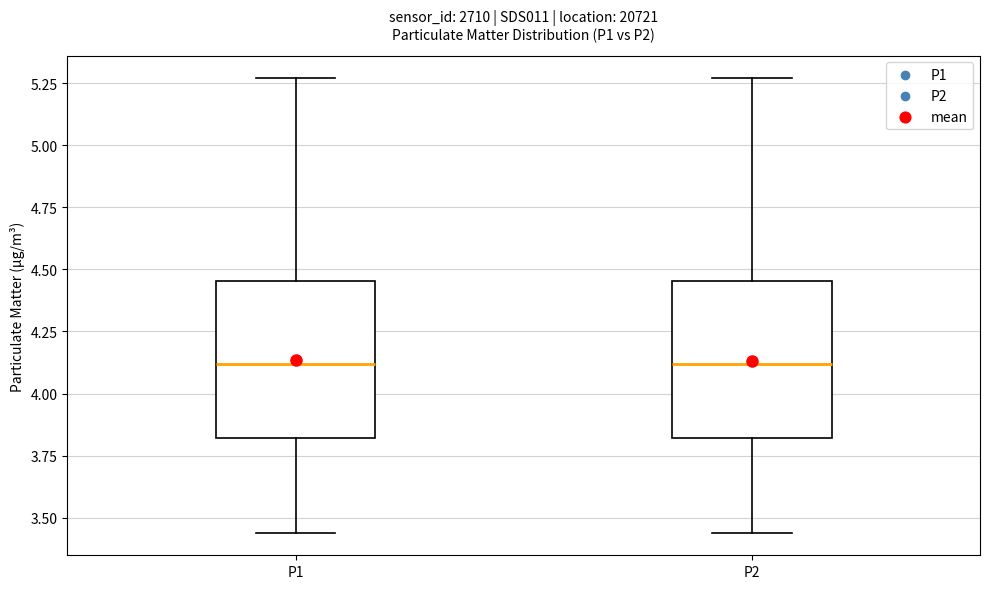

Where does the lower whisker of the box for P1 end on the y-axis? The values are not printed on the chart, so give them approximately, as read against the axis.

3.45